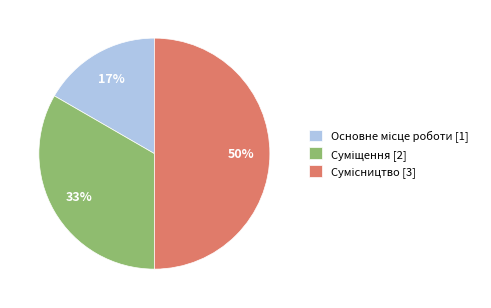

To the nearest percent, what is the difference between the largest and smallest slice percentages?

33%